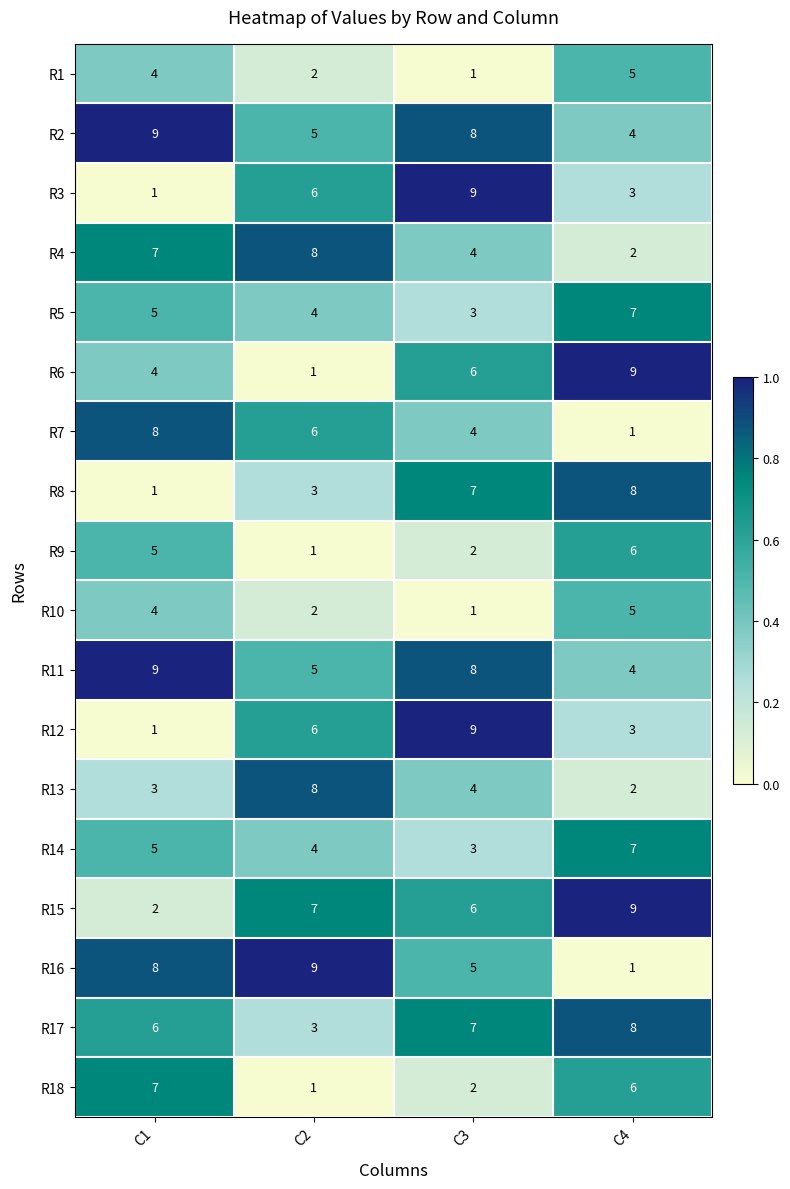

At which label does R6 reach its peak?

C4